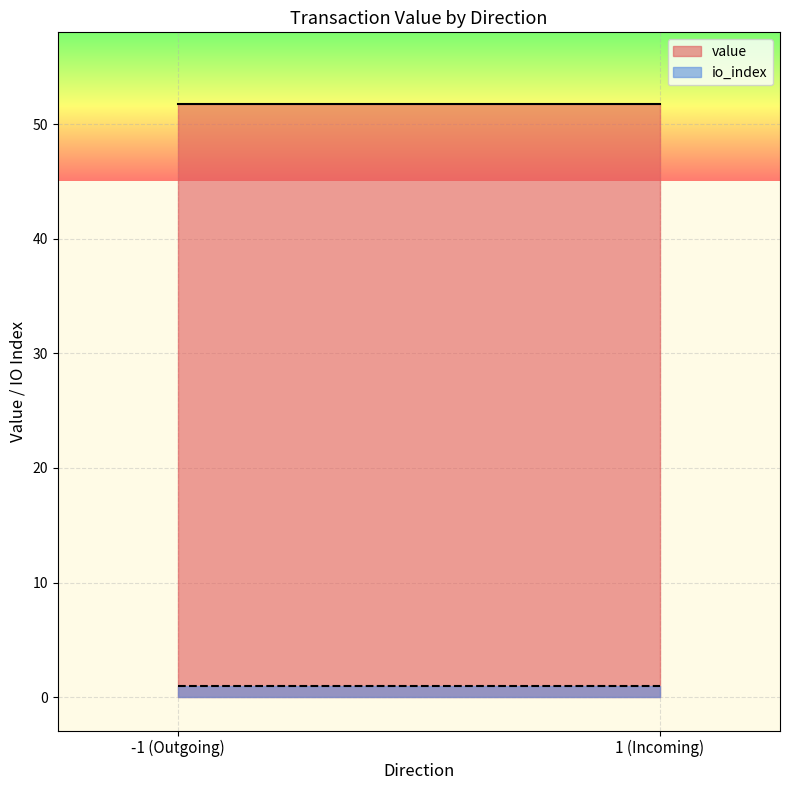

What is the average value of the io_index series?

1.0